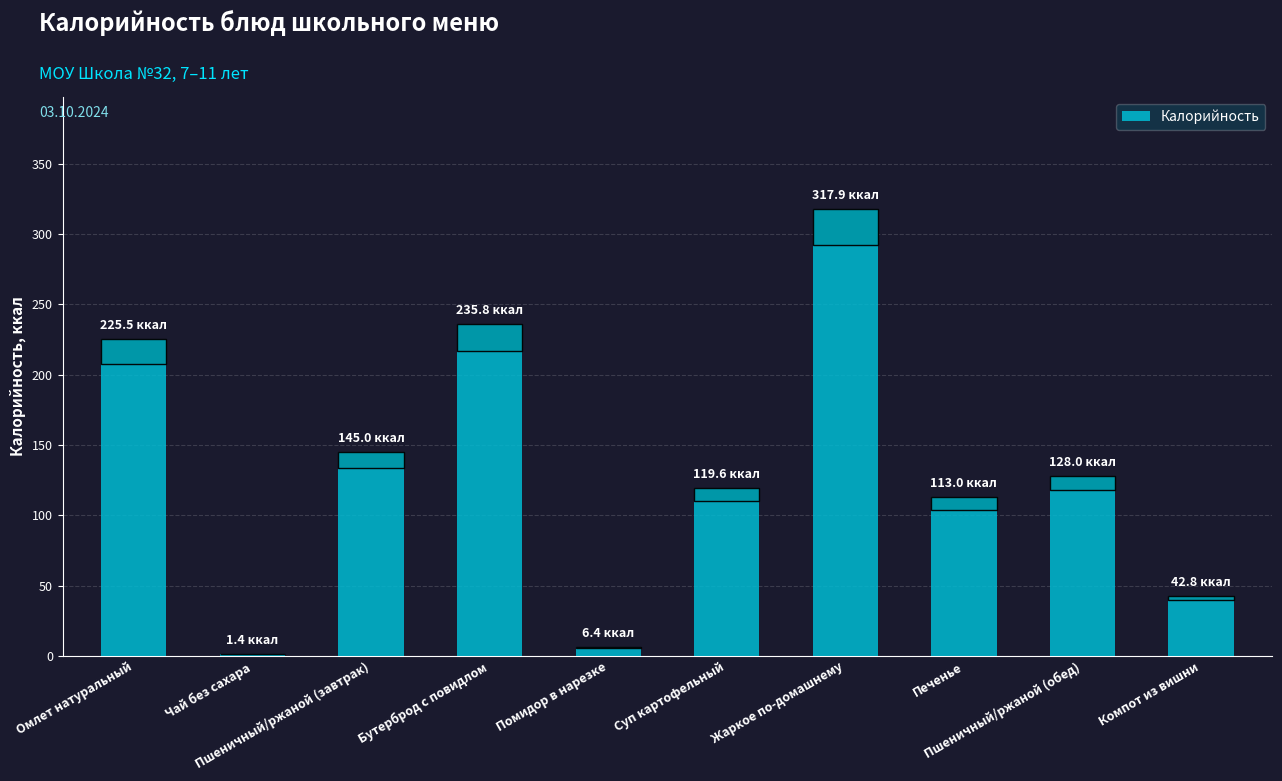

What position from the right is Омлет натуральный?

10